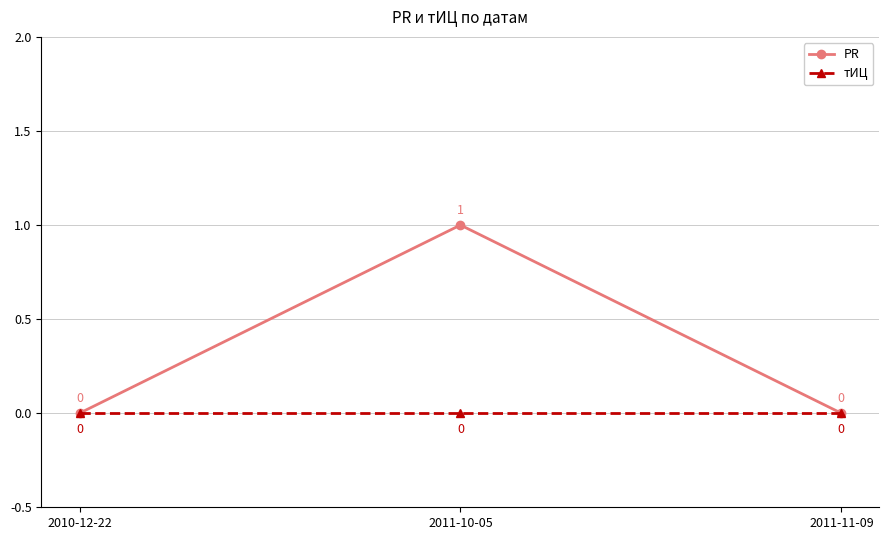

Reading left to right, what are all the values shown in this chart?

PR: 2010-12-22=0	2011-10-05=1	2011-11-09=0
тИЦ: 2010-12-22=0	2011-10-05=0	2011-11-09=0